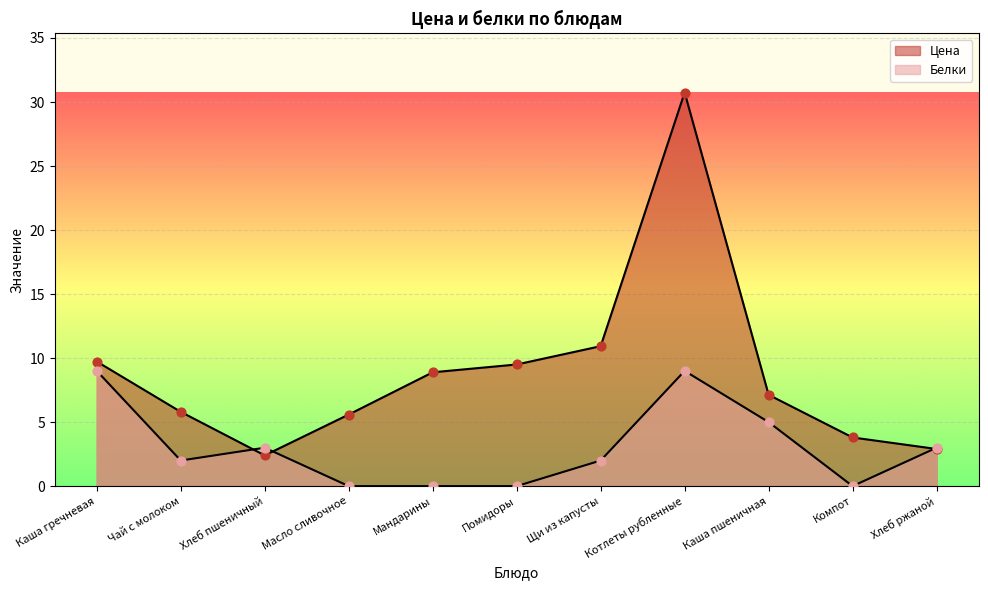

Which series reaches the maximum Y coordinate?

Цена